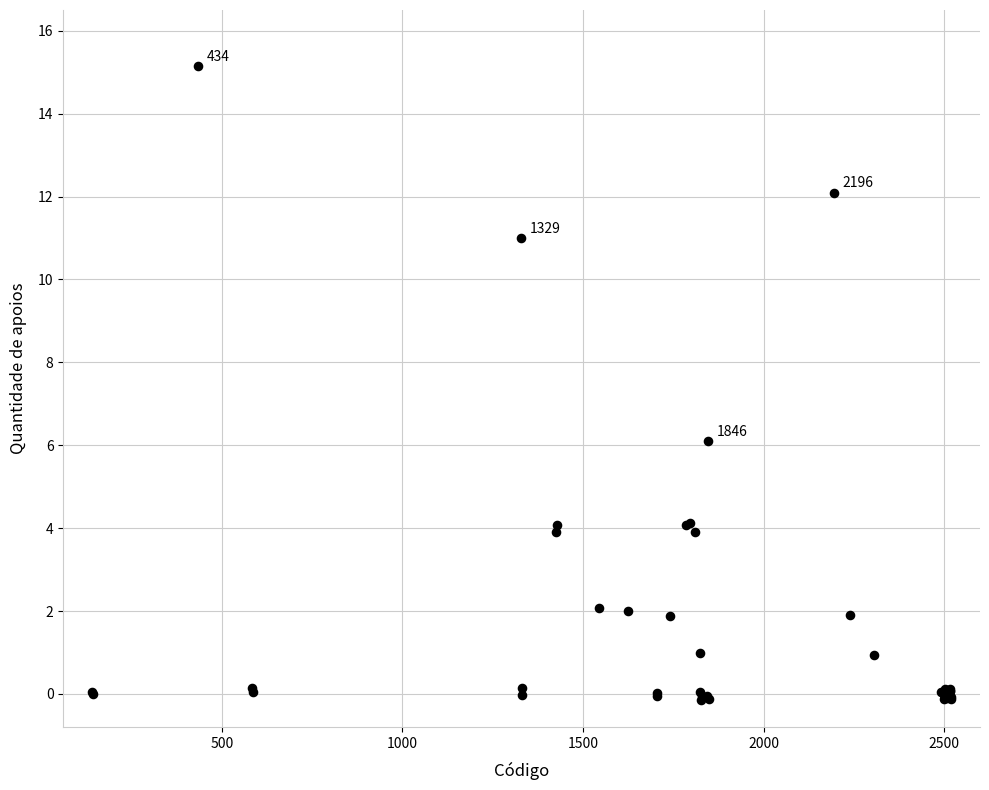

What Y value in the scatter plot is closest to 7?

6.1